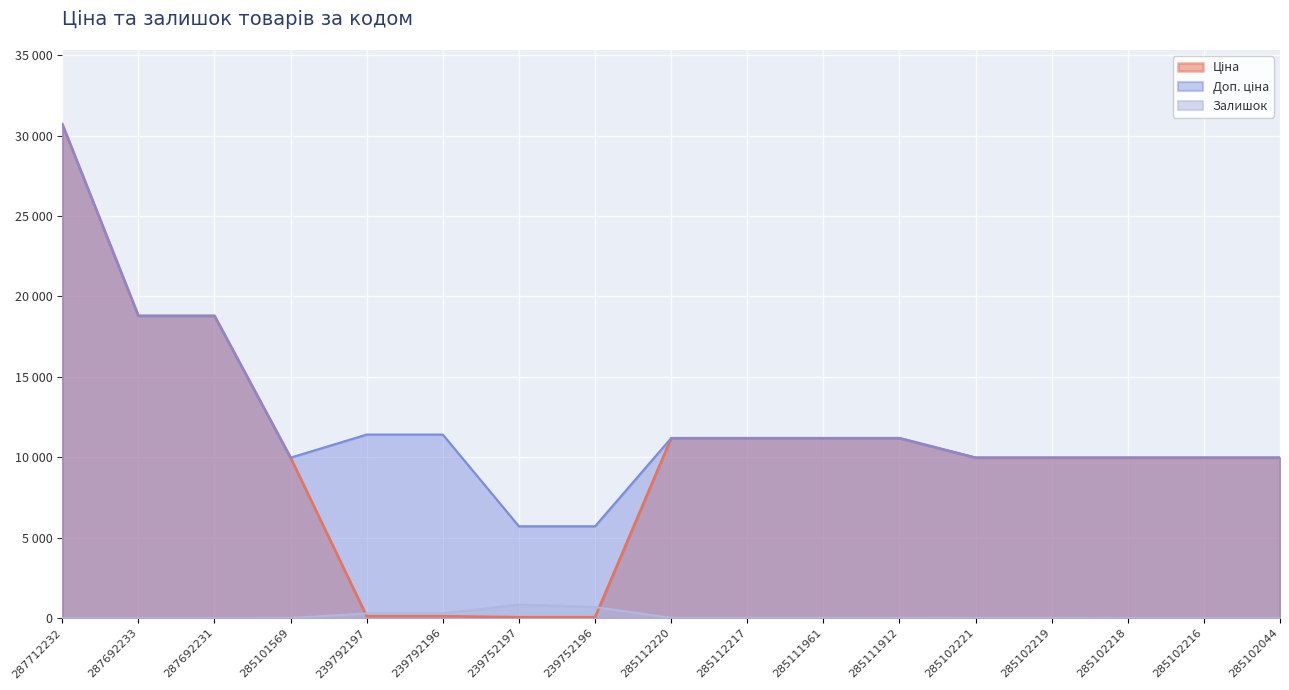

Count the number of categories in the chart.

17